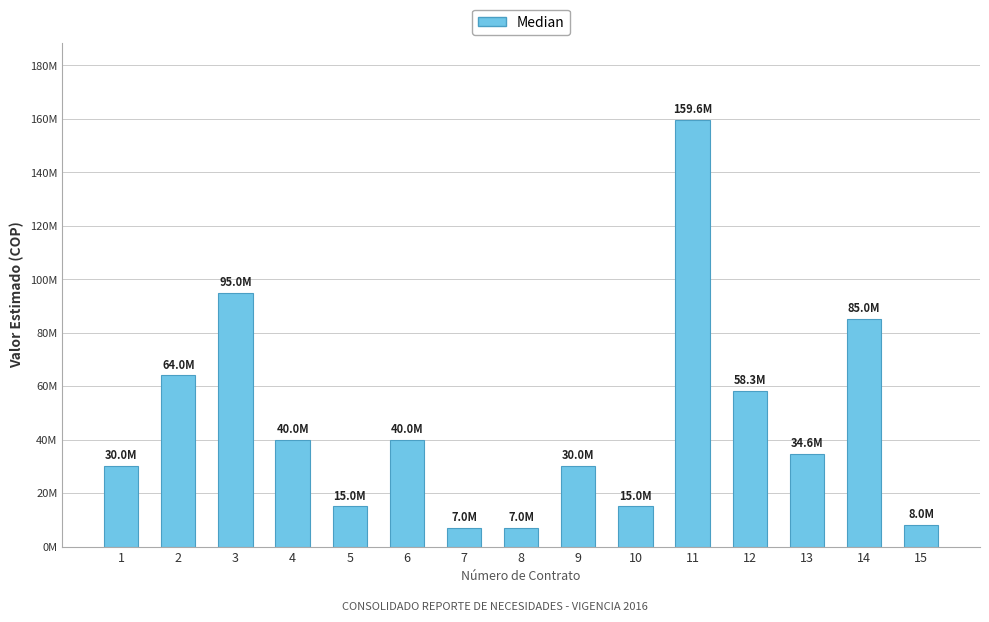

Does the chart contain any negative values?

No